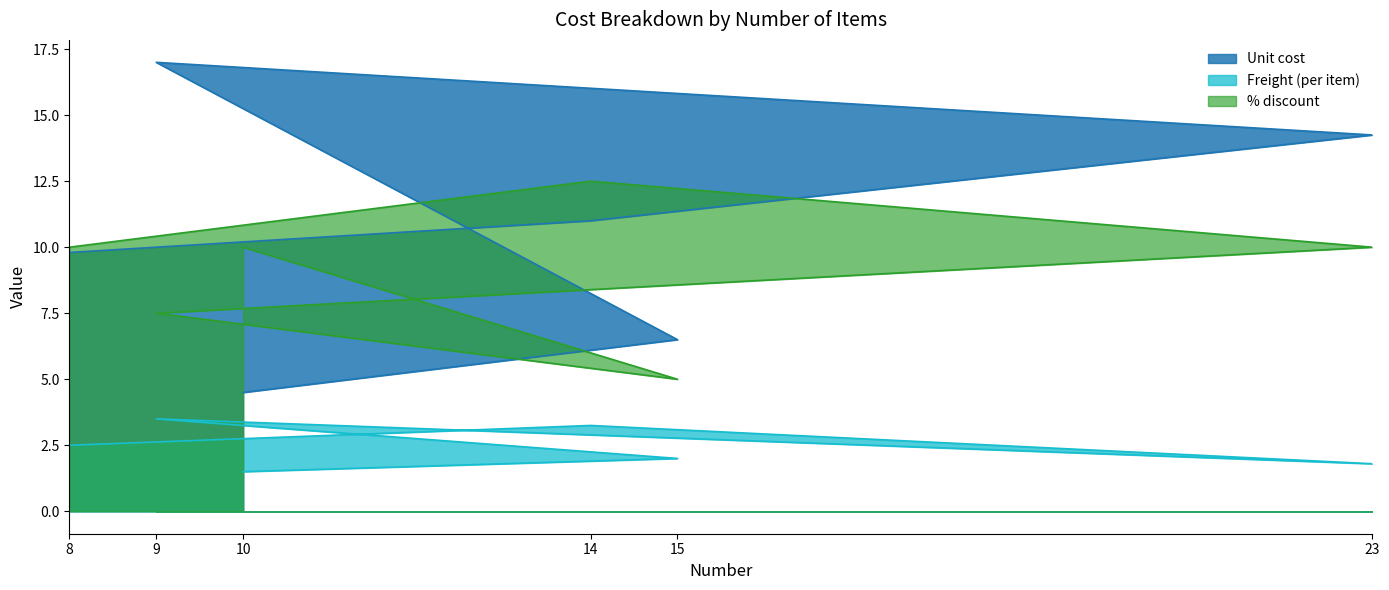

What is the spread (max minus min) of values at 15?

4.5